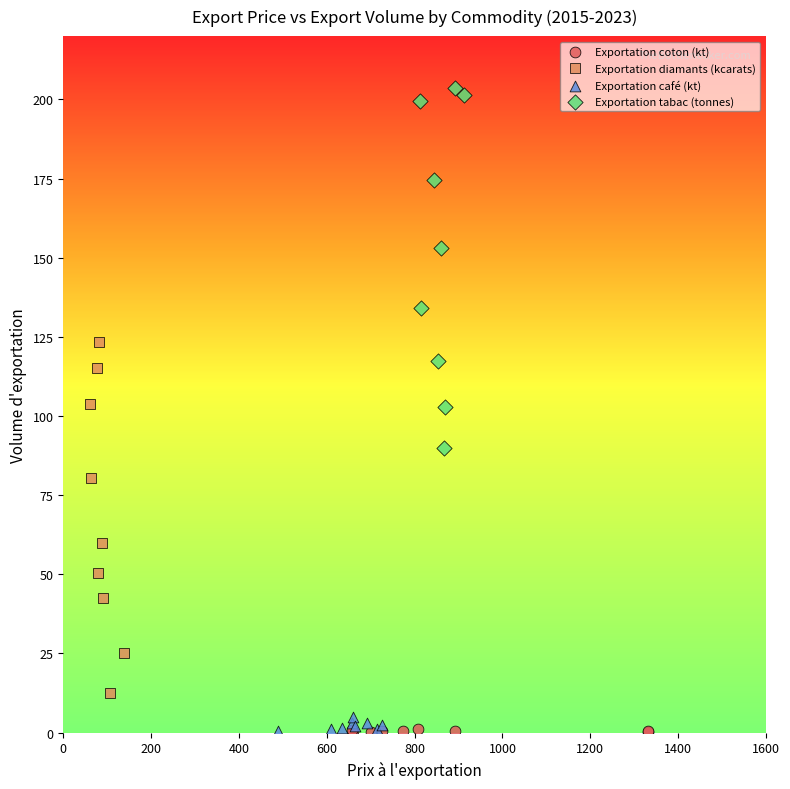

Which series contains the highest Y value?

Exportation tabac (tonnes)